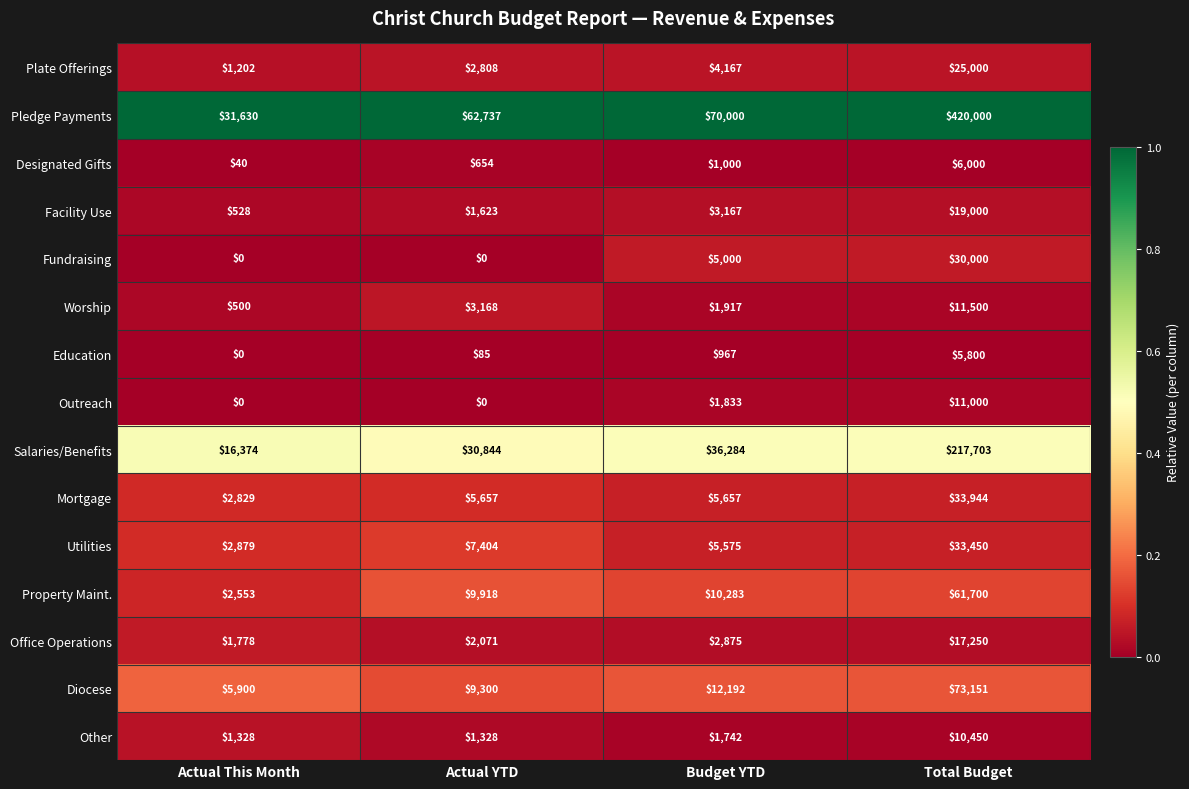

Is it true that Education equals 967 at Budget YTD?

True